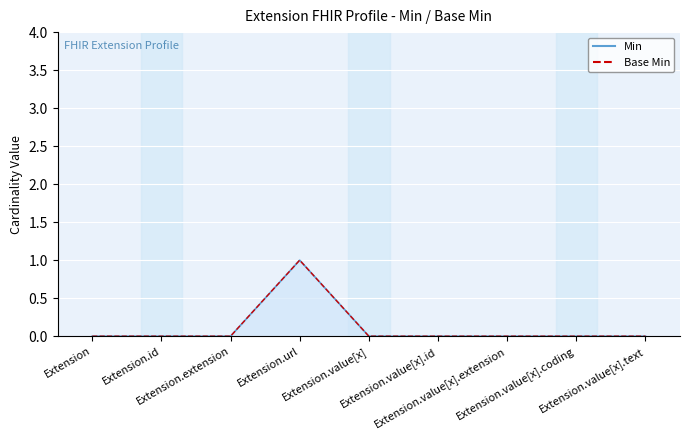

What is the highest value of the Min series?

1